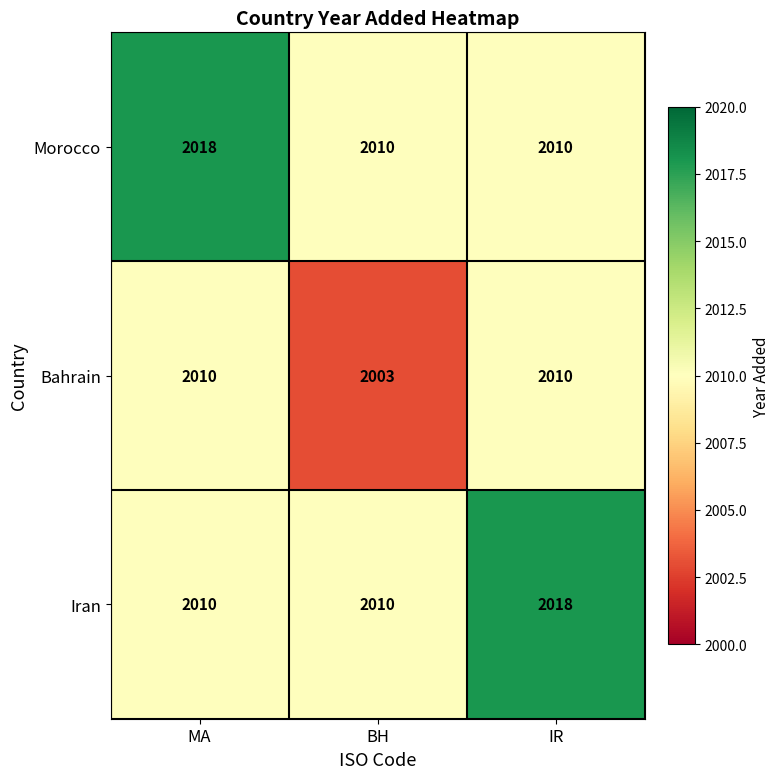

What is the maximum value shown in the chart?

2018